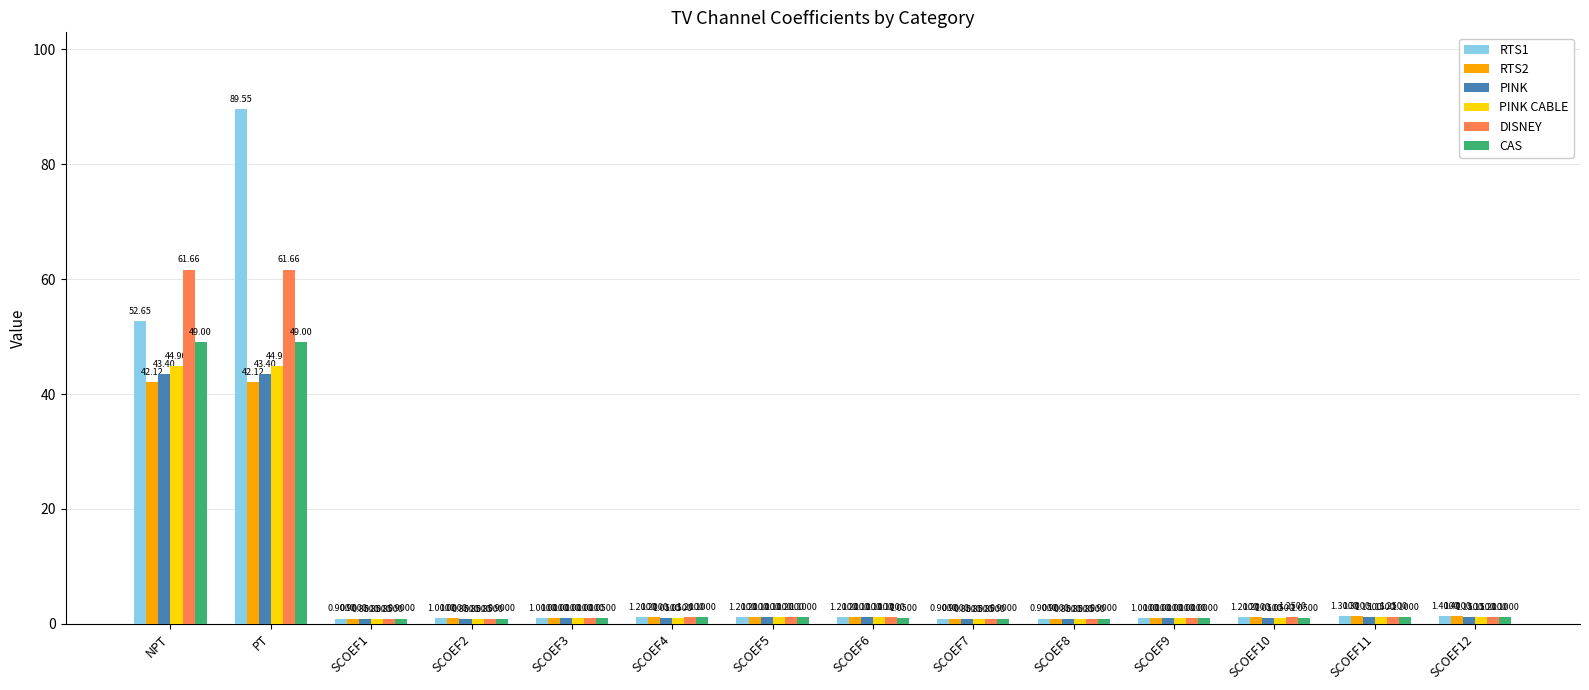

At which label does PINK CABLE first exceed 1?

NPT